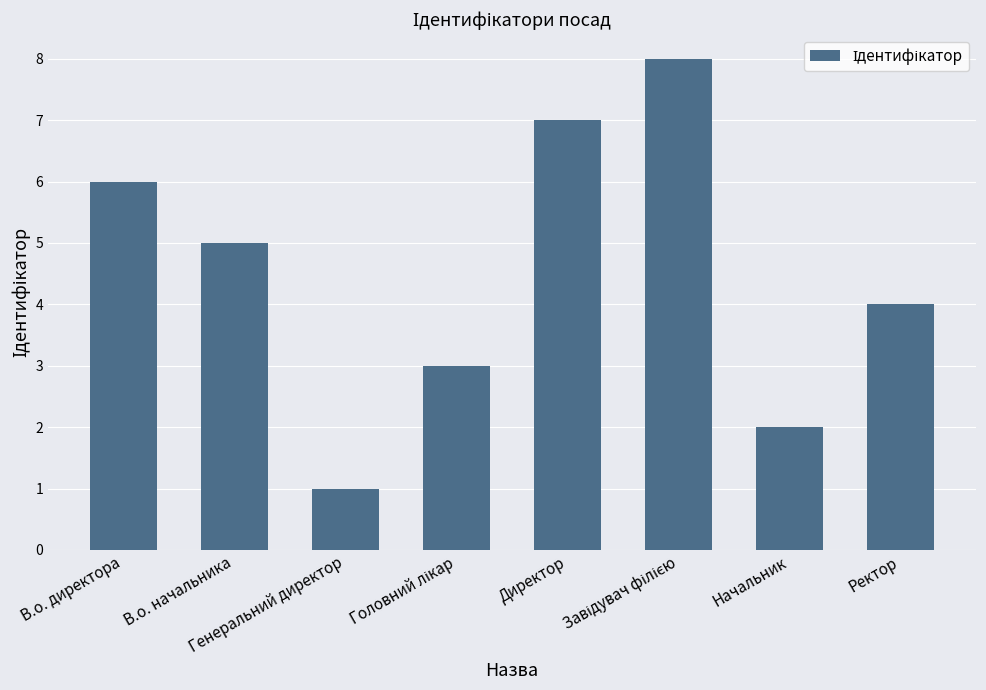

What is the sum of all values?

36